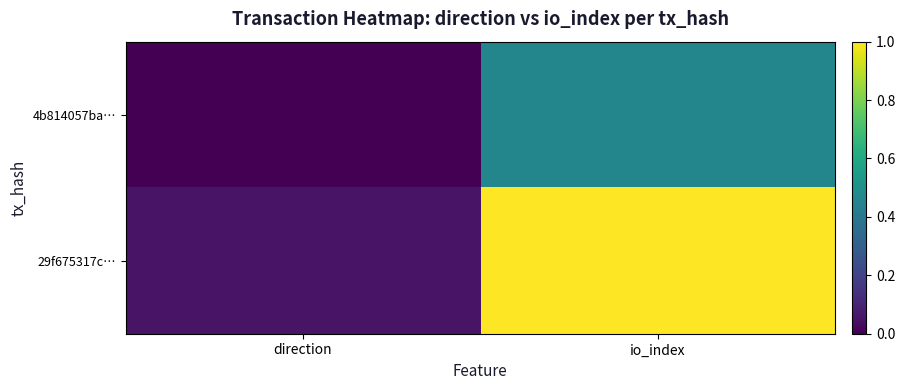

Which series has the widest spread of values?

29f675317c…